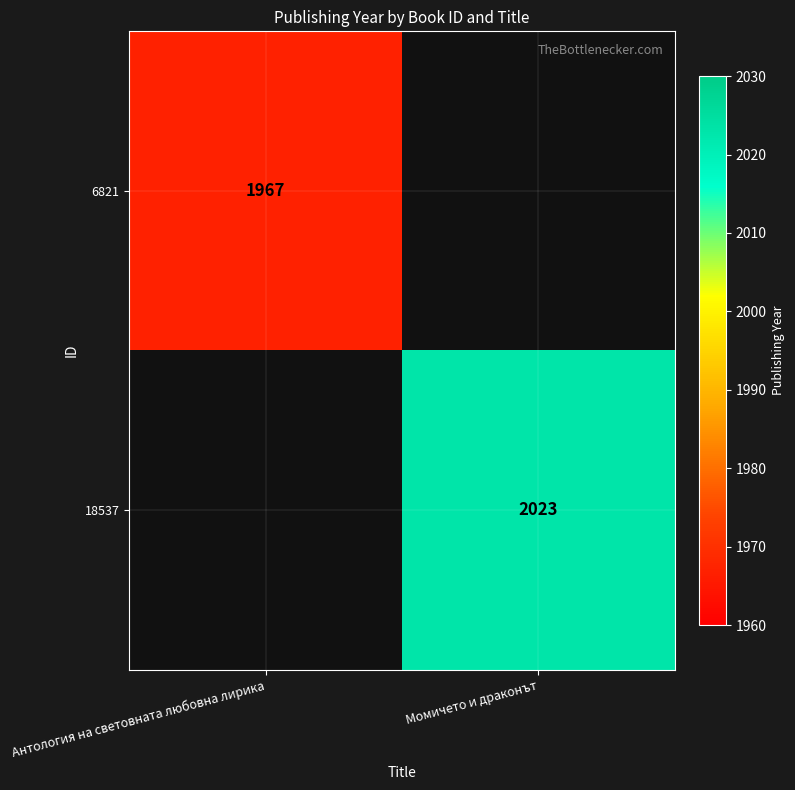

The 18537 series shows 2023 at Момичето и драконът. True or false?

True